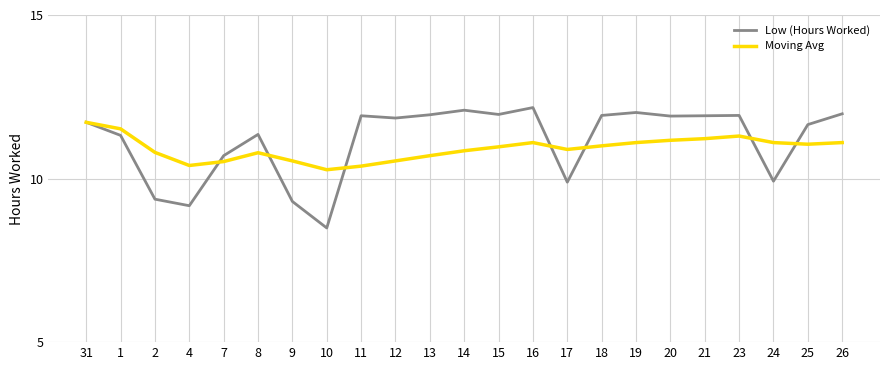

Rank the series by their maximum value, from lowest to highest.

Moving Avg, Low (Hours Worked)